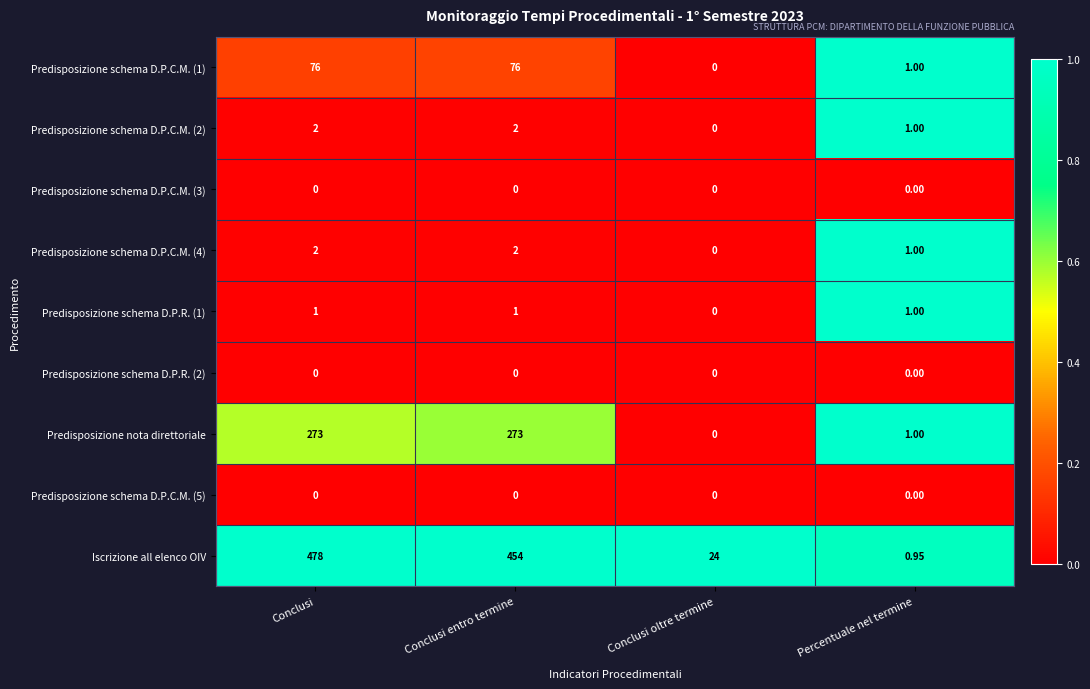

What is the spread (max minus min) of values at Conclusi entro termine?

454.0